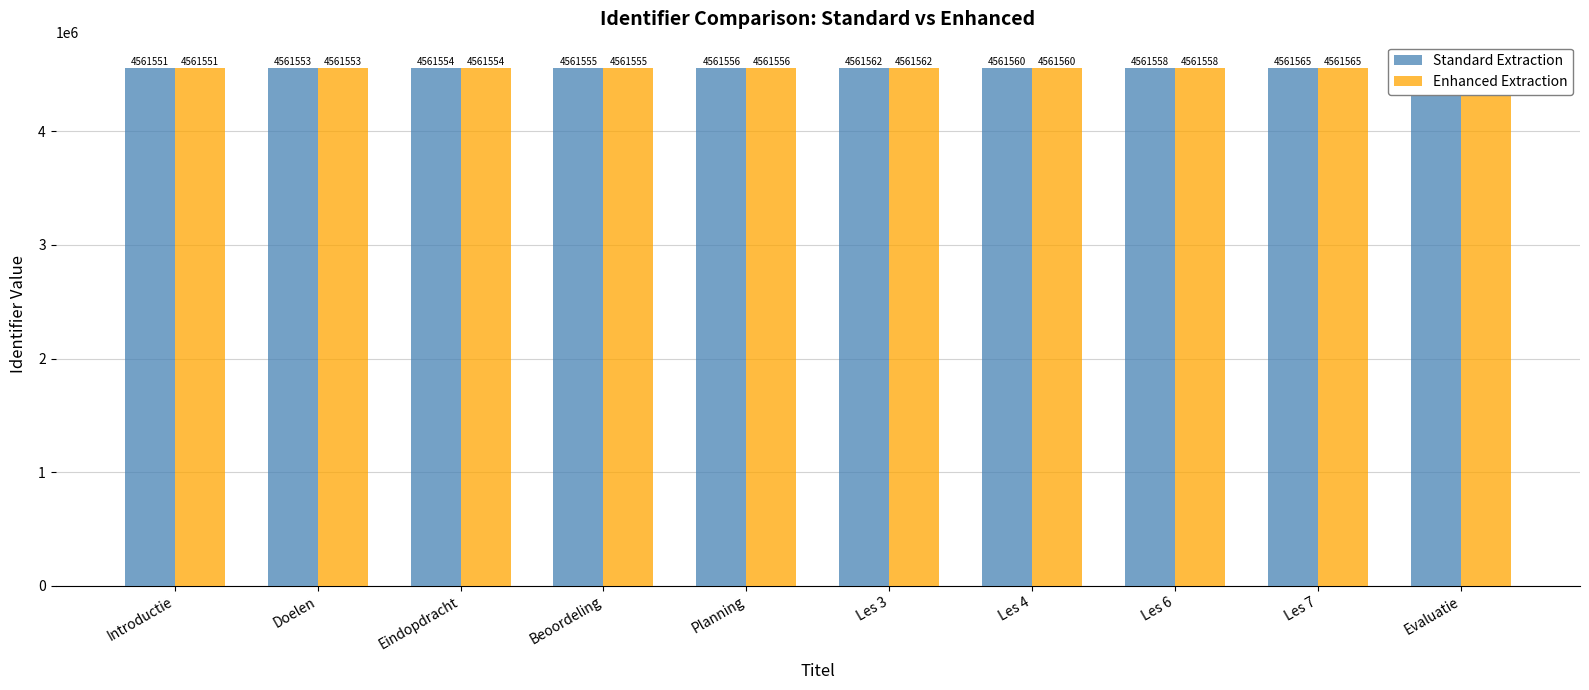

What is the difference between the maximum and second lowest values in the Enhanced Extraction series?

12